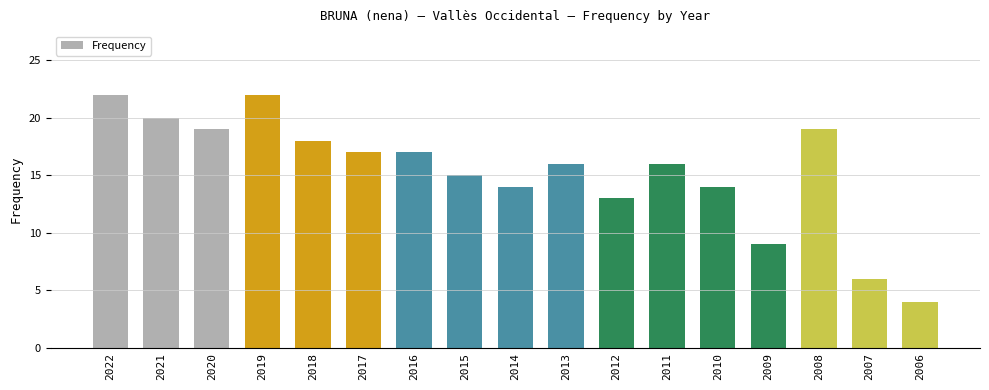

What is the smallest value displayed?

4